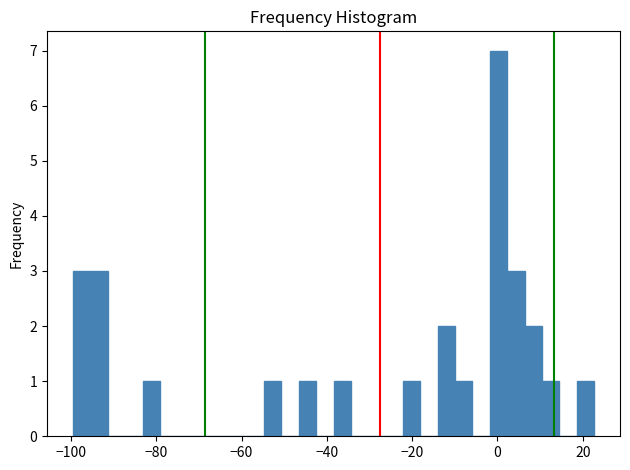

Read against the x-axis, roughly where is the centre of the tallest bar?

0